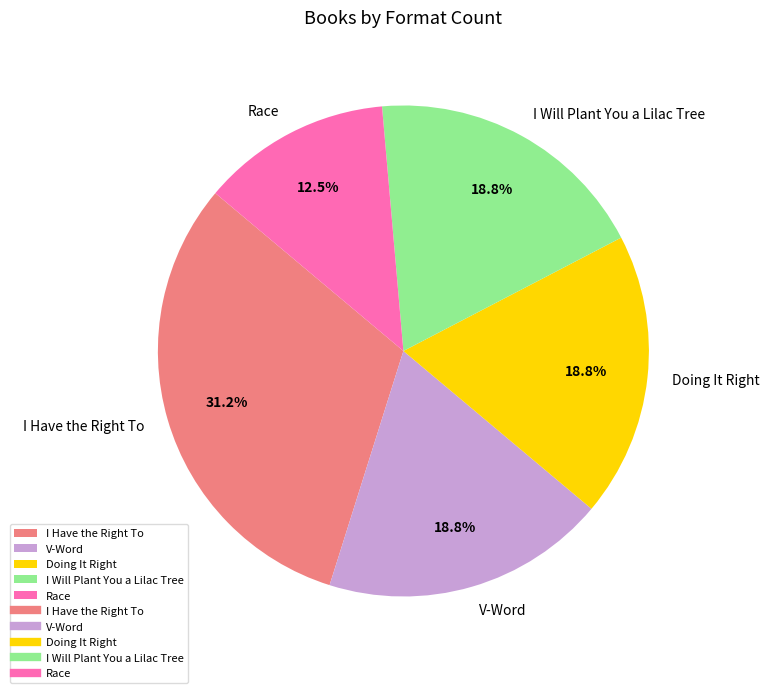

What is the ratio of the value at V-Word to the value at I Will Plant You a Lilac Tree?

1.0